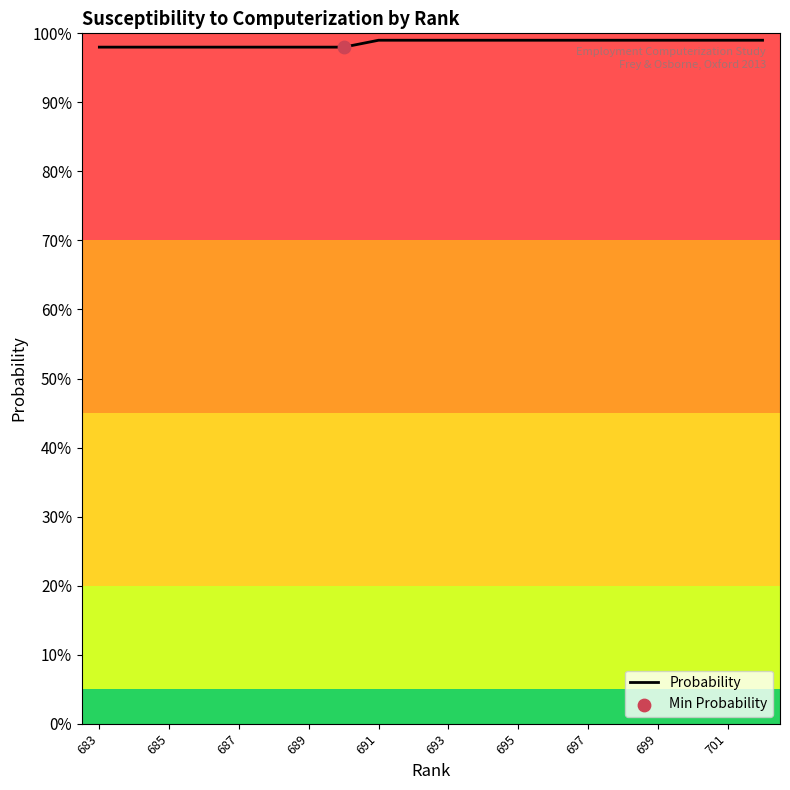

Between 697 and 701, which is larger?

697